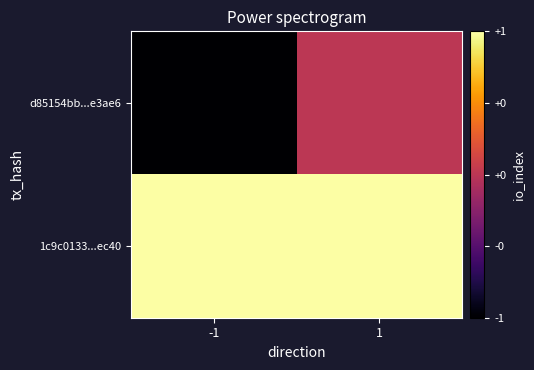

Count the number of data series in this chart.

2